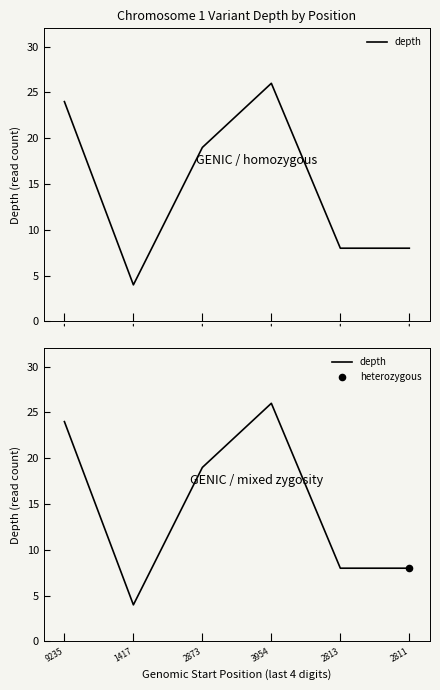

What is the change in value from 1417 to 2873?

+15